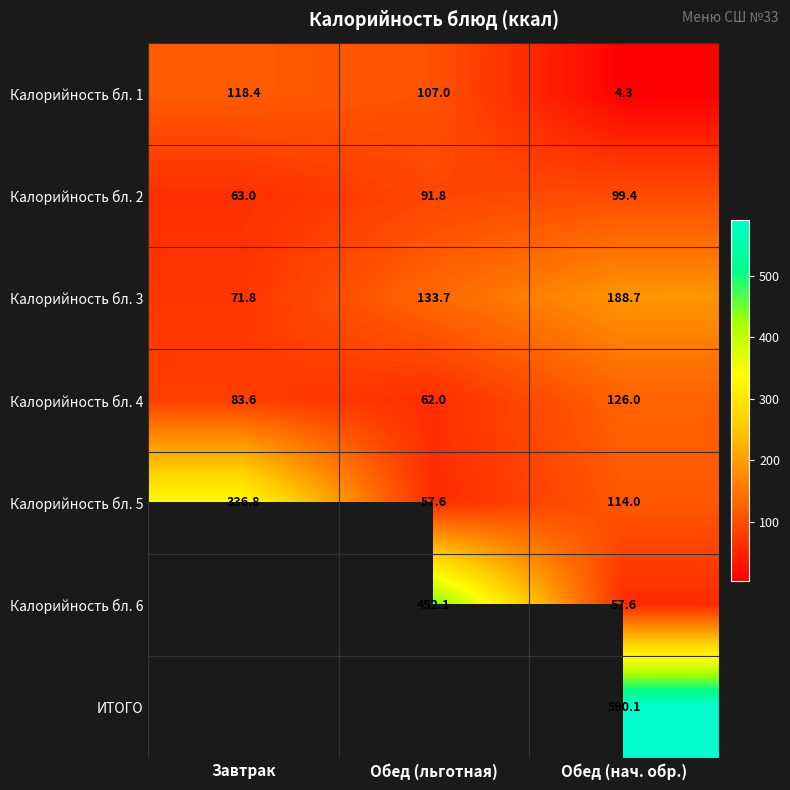

Is it true that ИТОГО equals 147.6 at Обед (нач. обр.)?

False